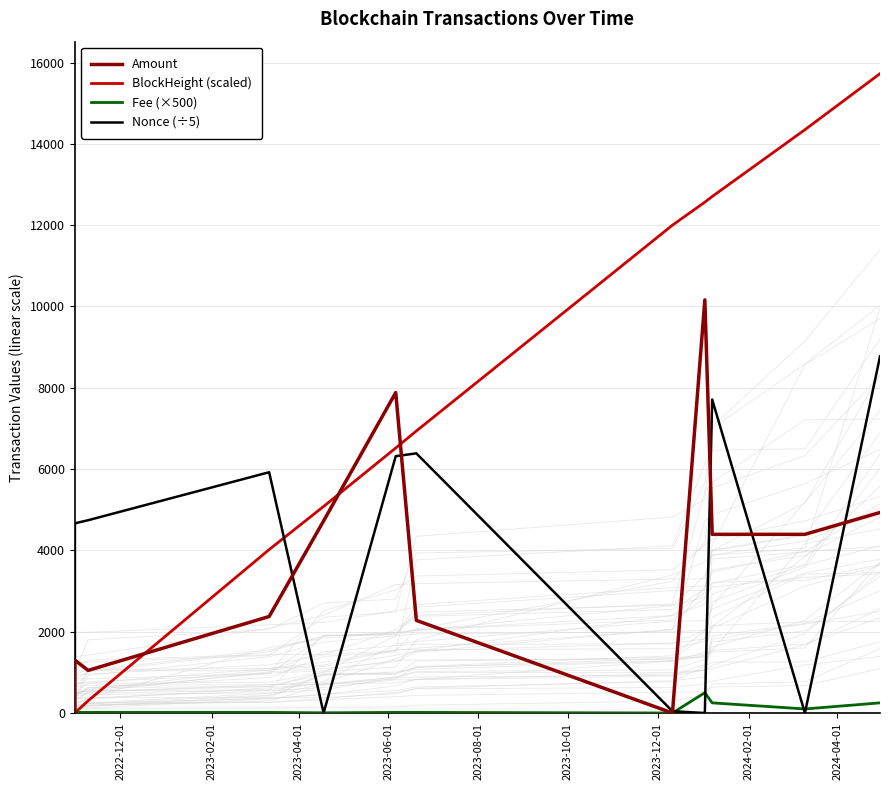

List the series in order of their peak value, highest first.

BlockHeight (scaled), Amount, Nonce (÷5), Fee (×500)